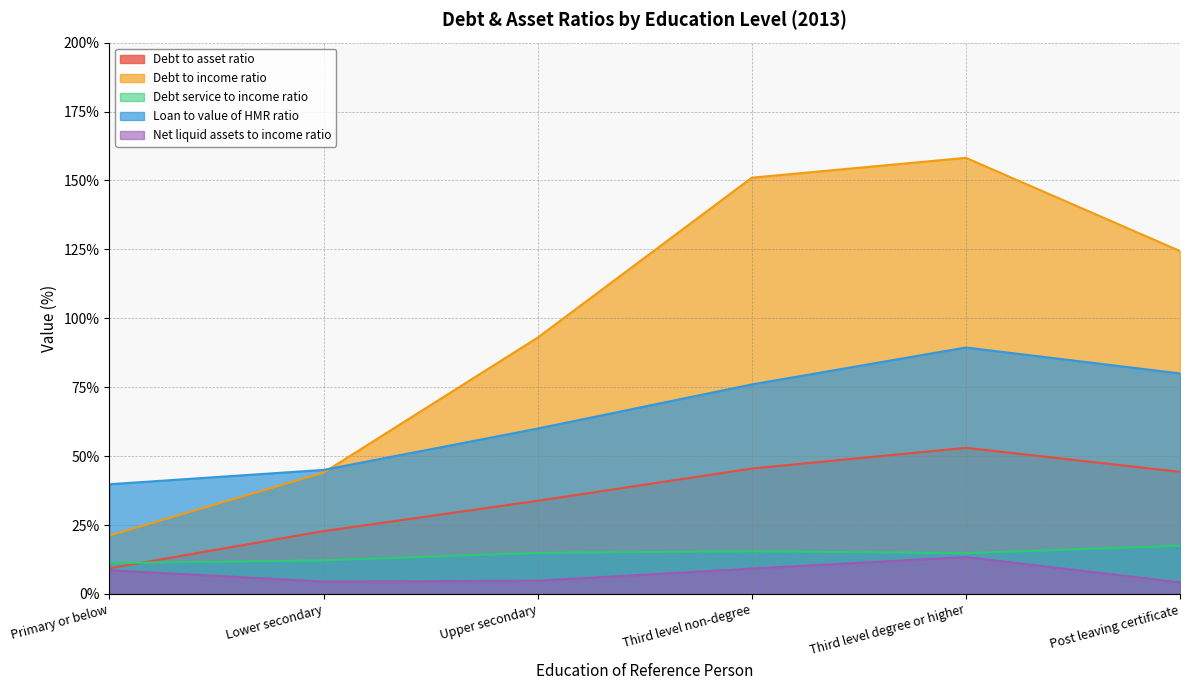

At which label does Loan to value of HMR ratio first exceed 76?

Third level degree or higher